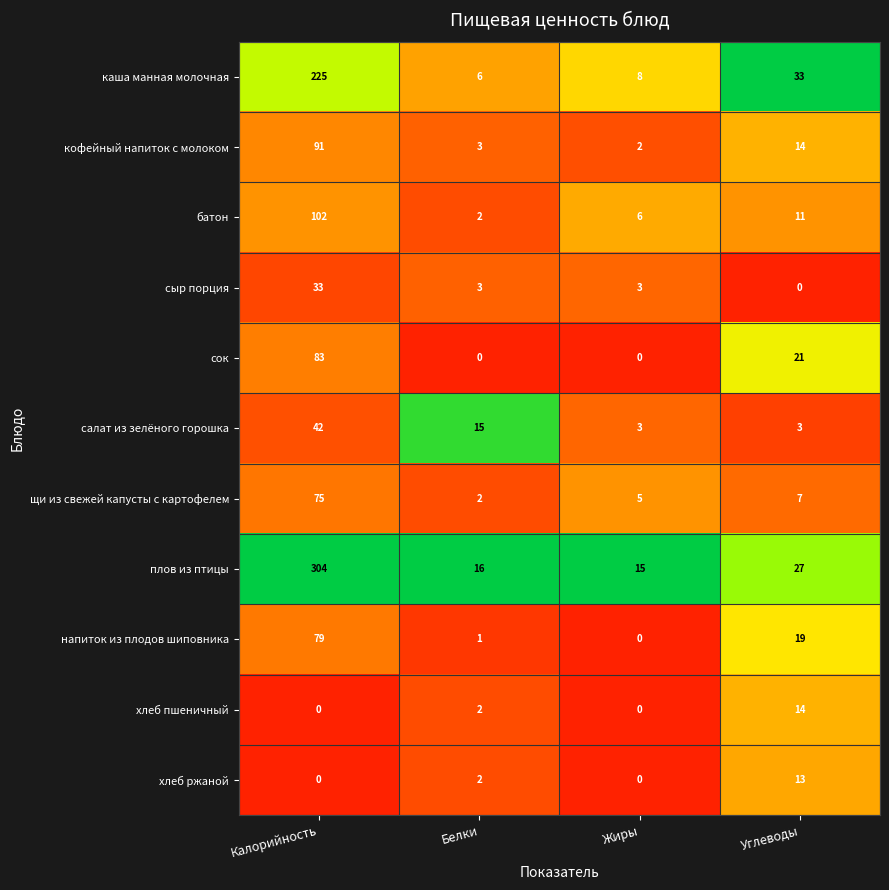

What is the sum of all хлеб пшеничный values?

16